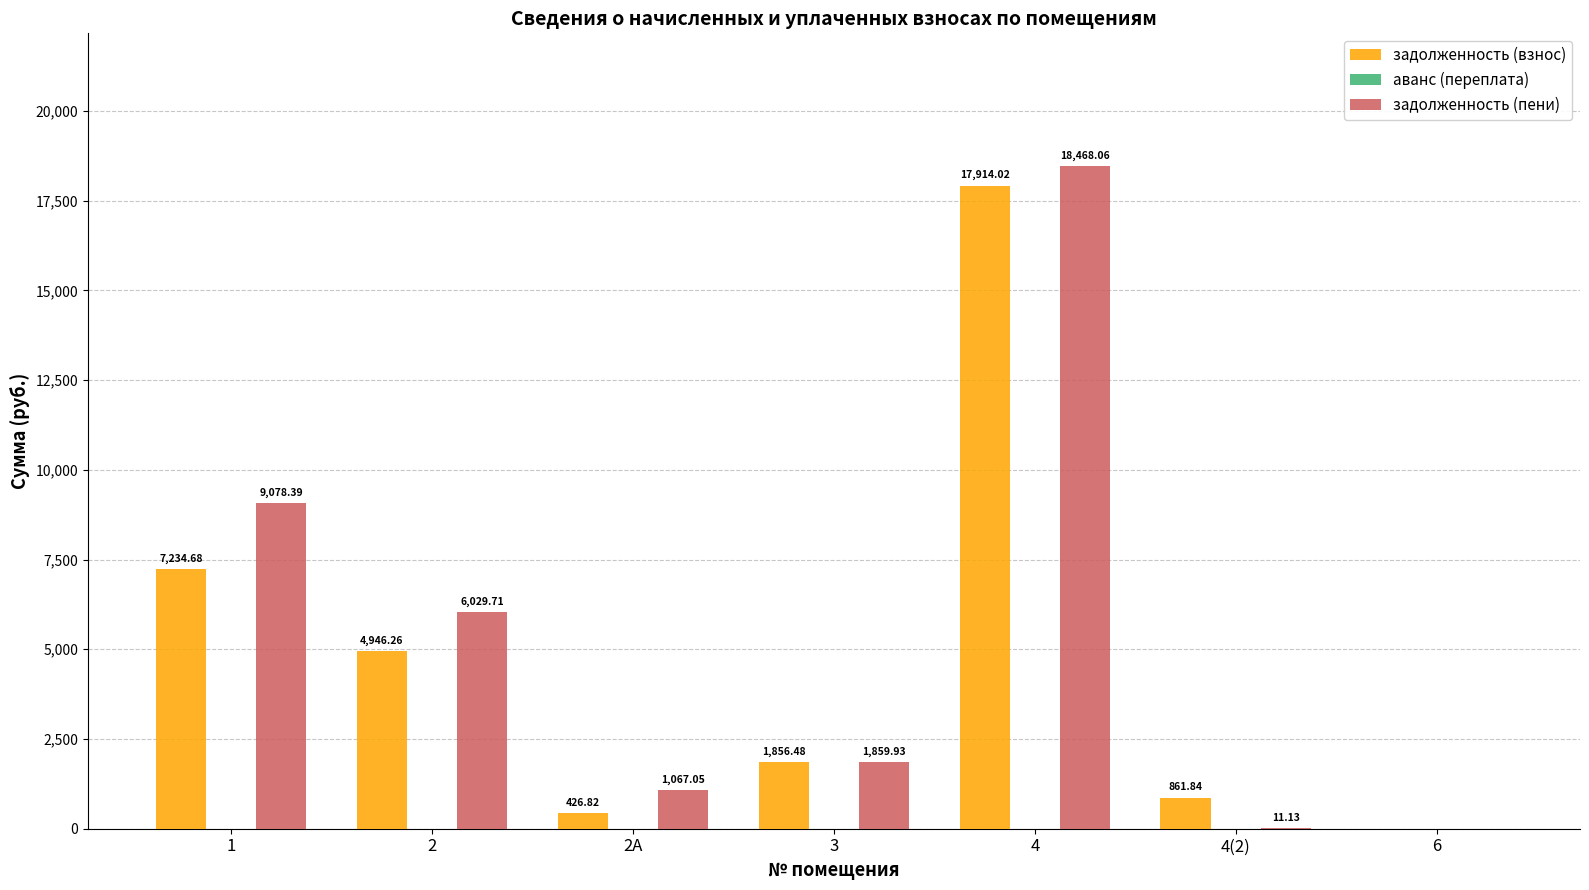

Which series has the largest total across all categories?

задолженность (пени)